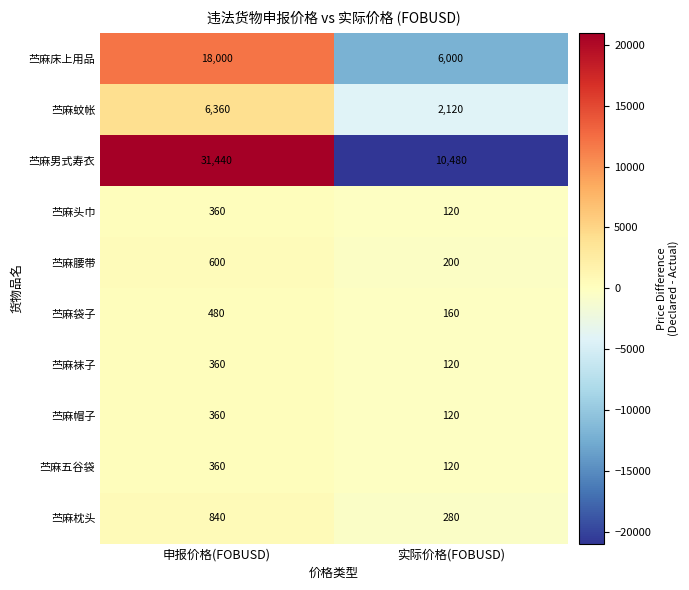

List the labels in order of 苎麻帽子 value, smallest first.

实际价格(FOBUSD), 申报价格(FOBUSD)